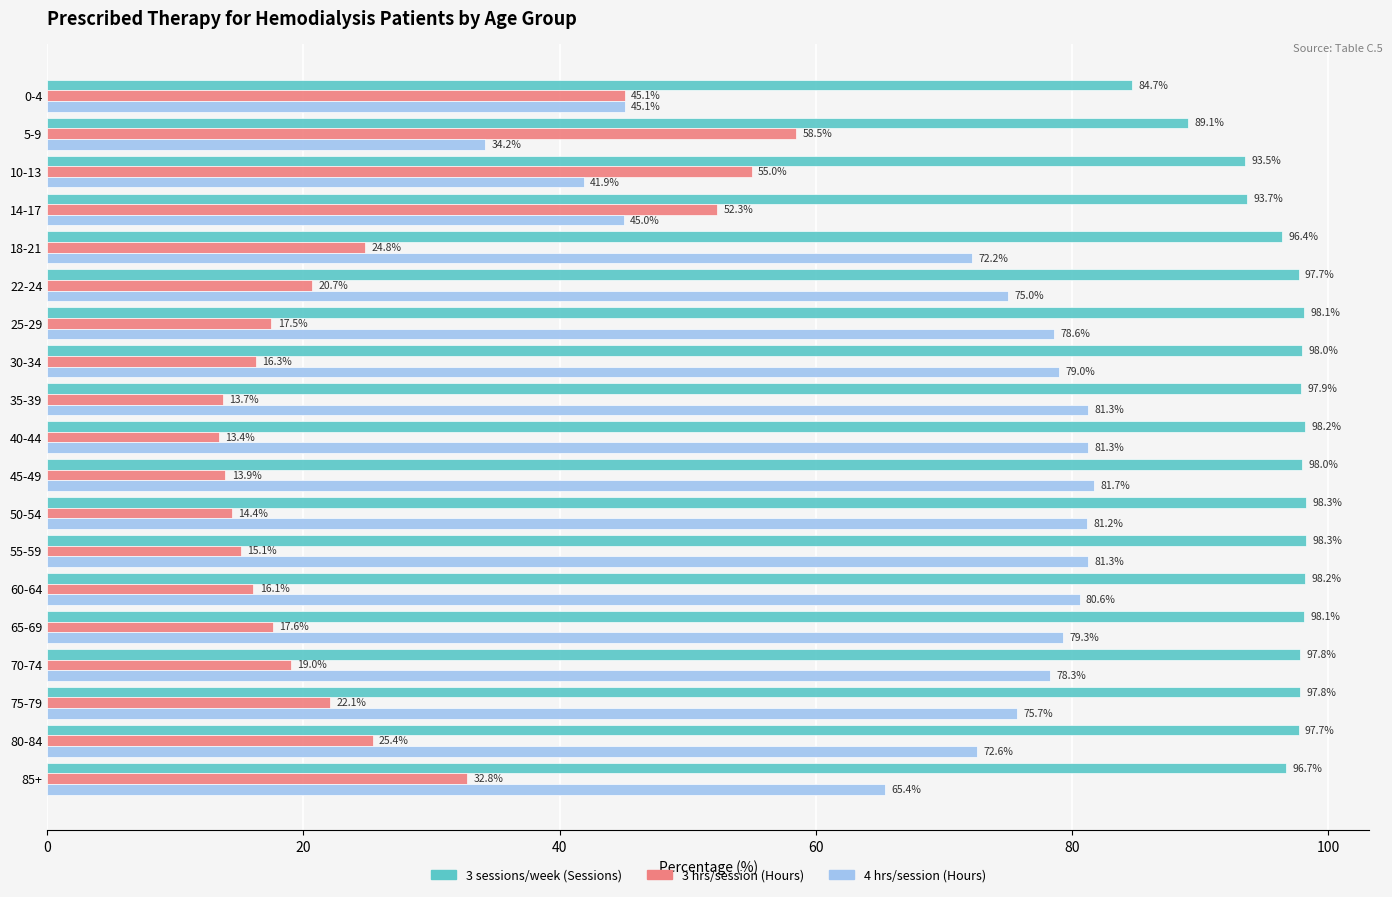

What is the difference between the second highest and minimum values in the 3 hrs/session (Hours) series?

41.6